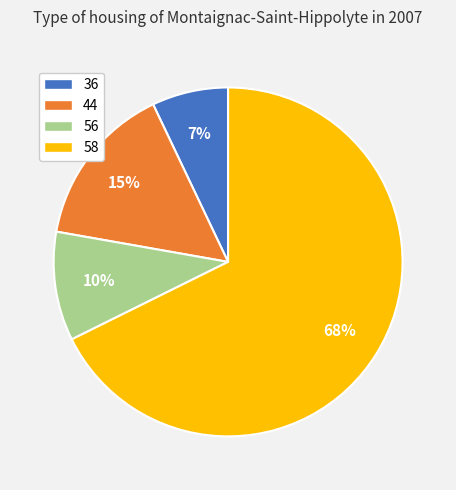

Between 56 and 58, which is larger?

58